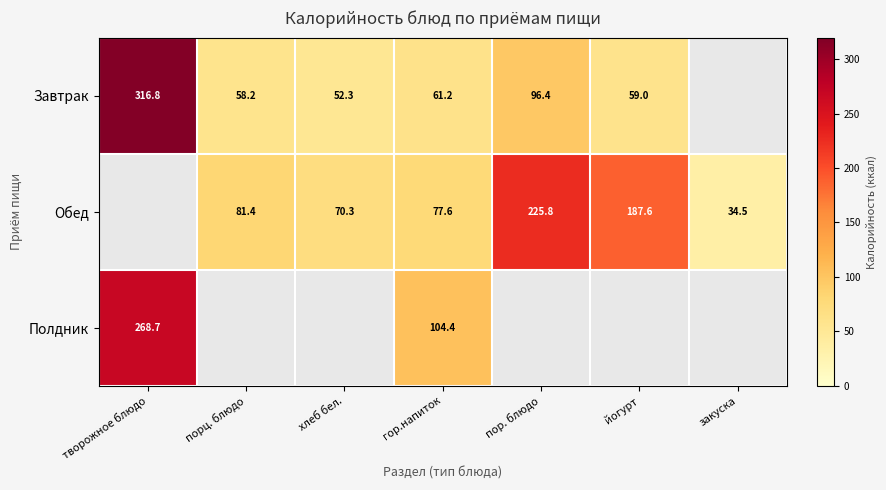

Is the value of Завтрак at порц. блюдо greater than the value of Полдник at гор.напиток?

No